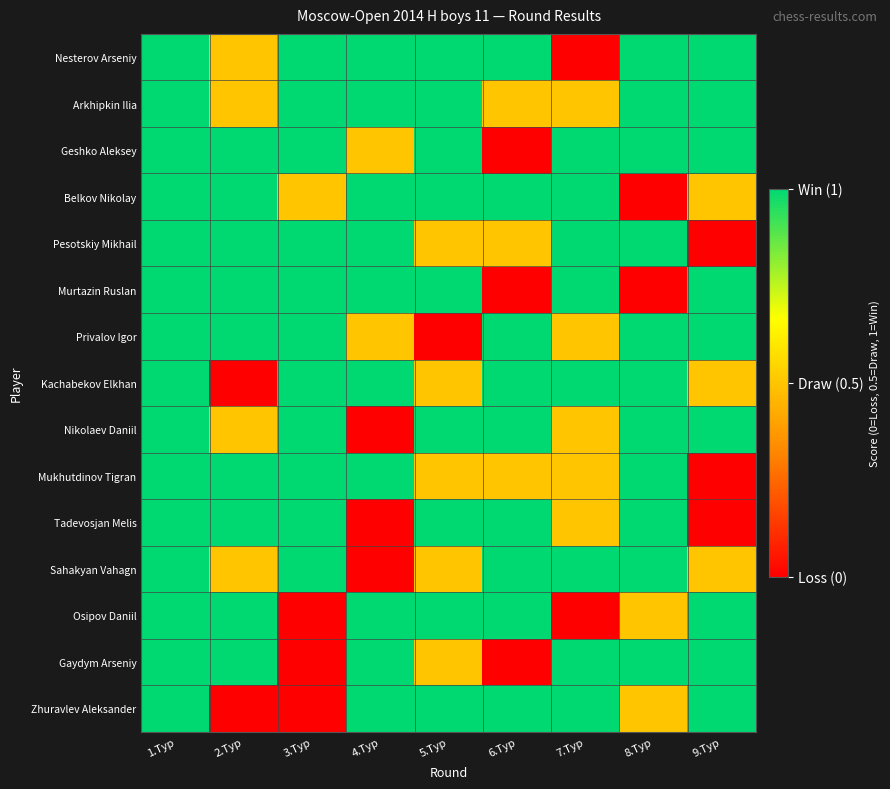

Which series changed the most between 1.Тур and 8.Тур?

Belkov Nikolay